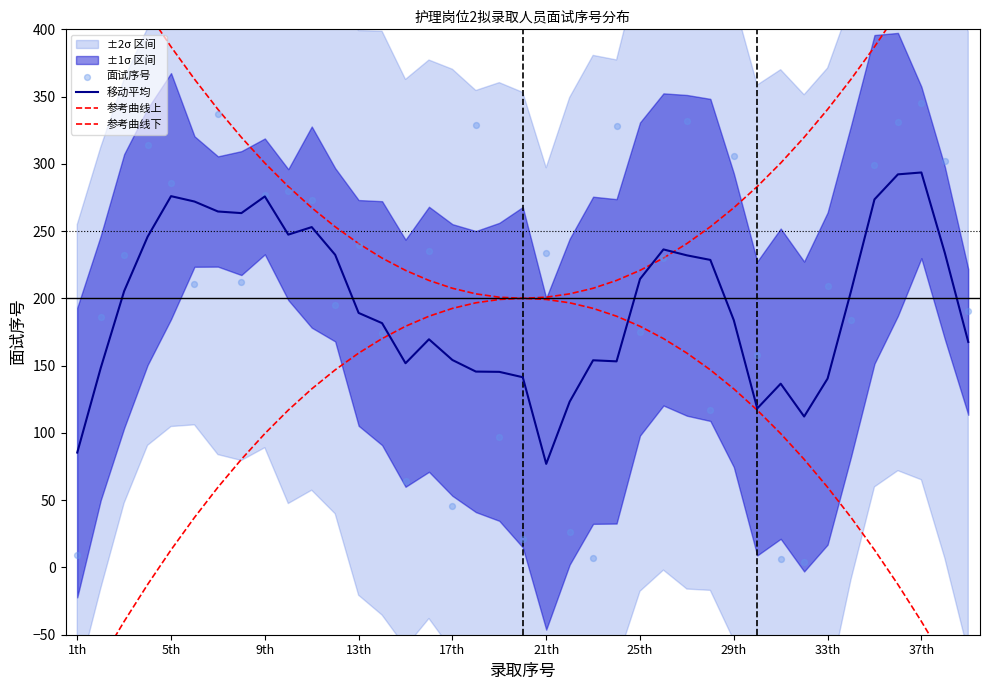

True or false: 移动平均 has a value of 324.5 at 29th.

False